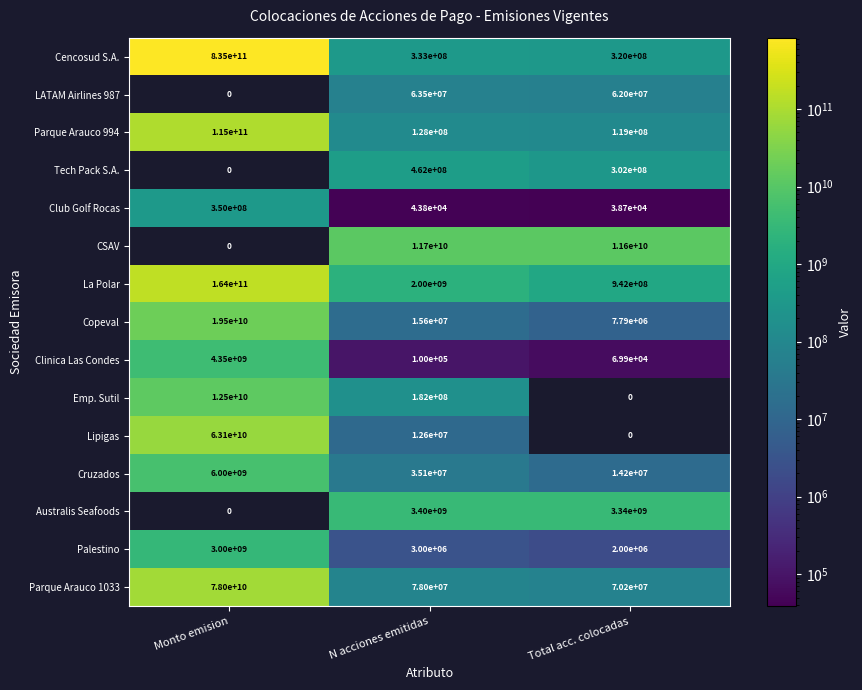

The Club Golf Rocas series shows 38700 at Total acc. colocadas. True or false?

True